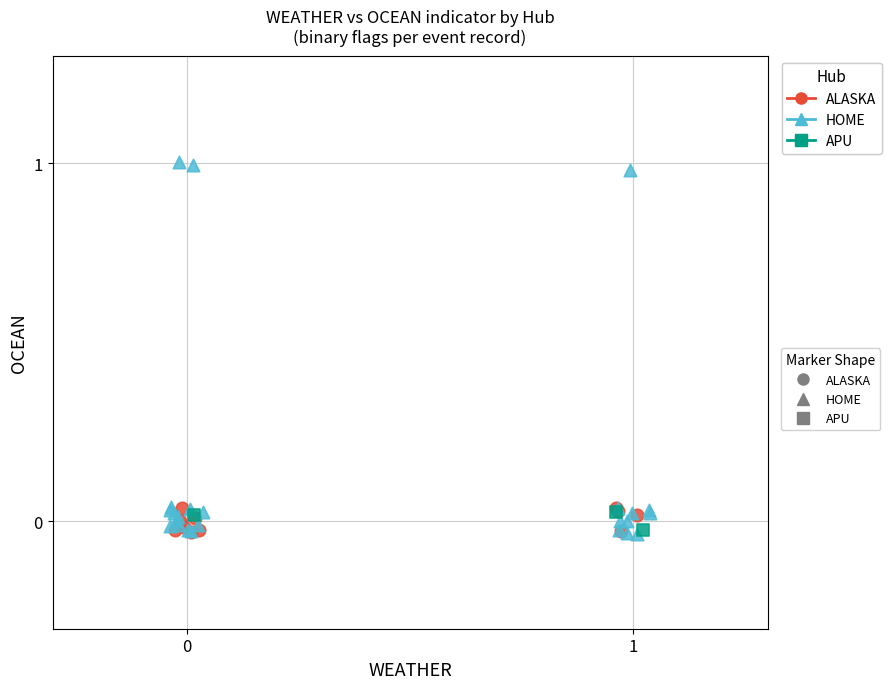

Which series has the widest spread of Y values?

HOME